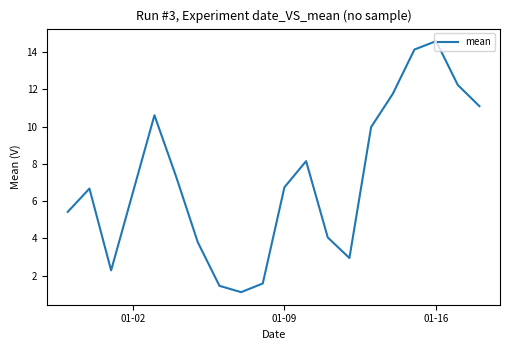

What is the smallest value displayed?

1.1